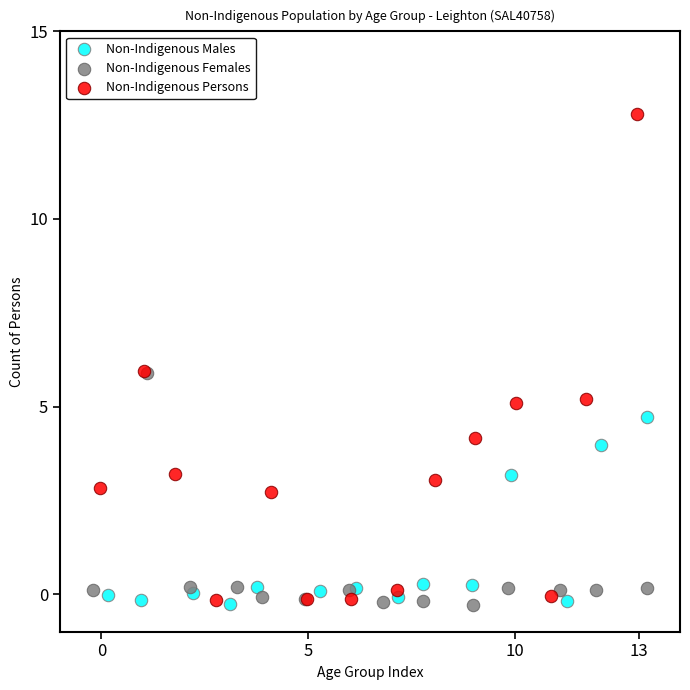

Which series reaches the maximum Y coordinate?

Non-Indigenous Persons